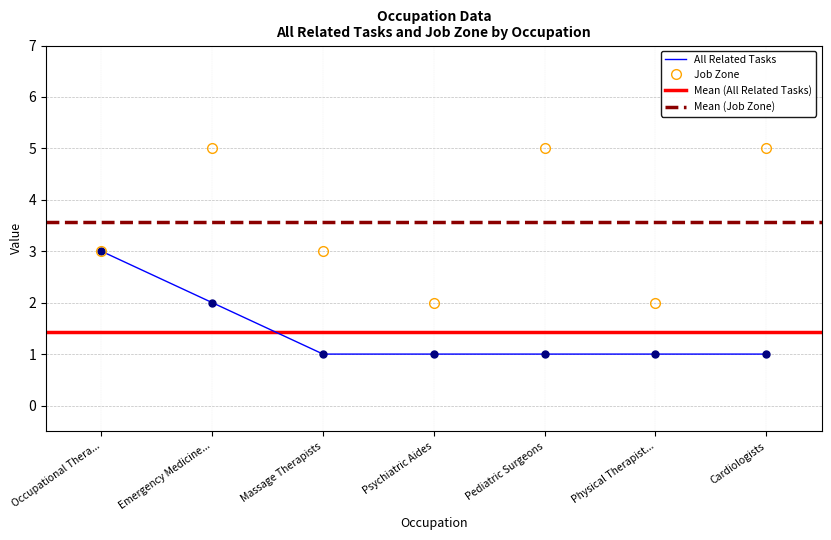

The value of Job Zone at Pediatric Surgeons is 1. True or false?

False